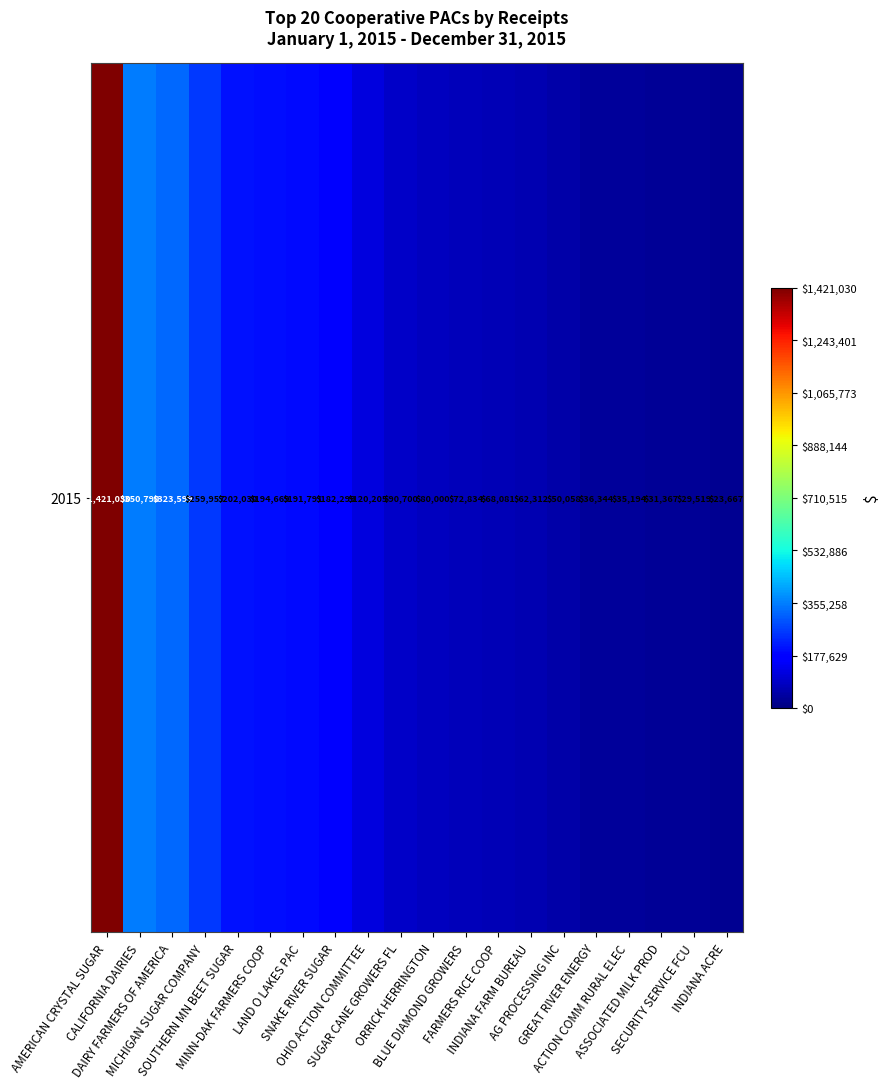

Approximately how many times larger is the value at SECURITY SERVICE FCU compared to SNAKE RIVER SUGAR?

0.2